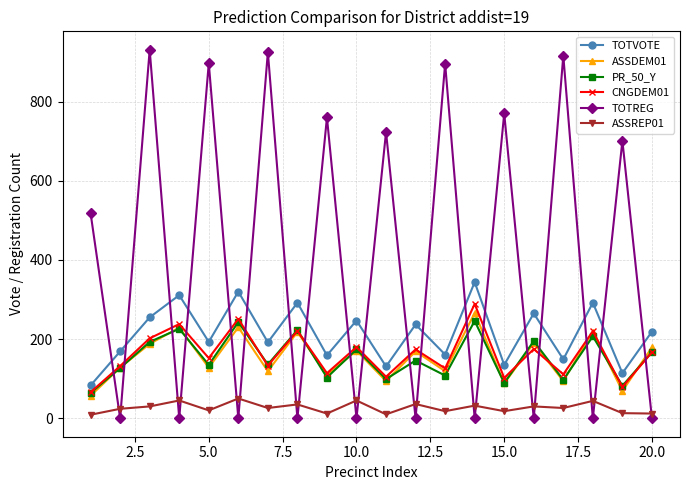

How many distinct data groups are displayed?

6